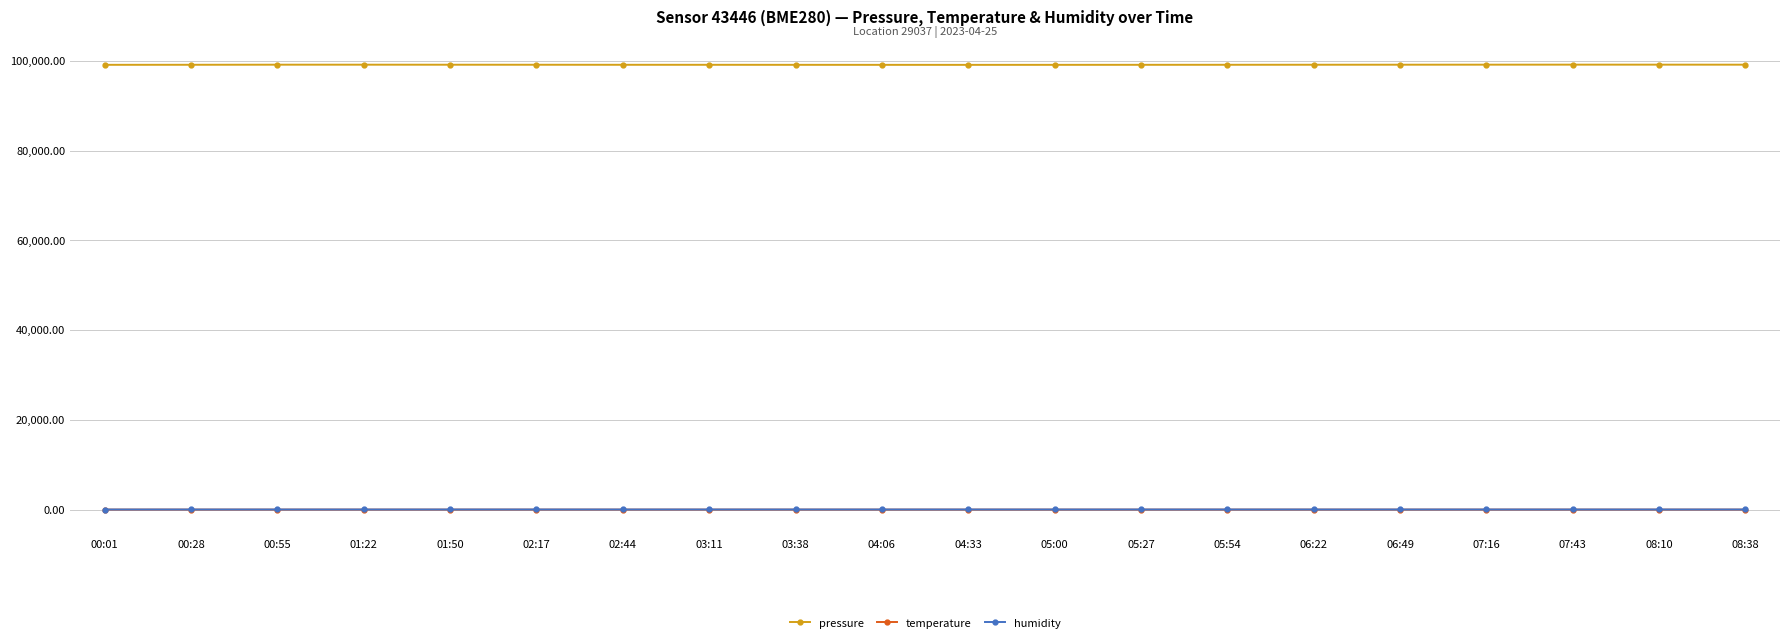

What position from the right is 01:22?

17